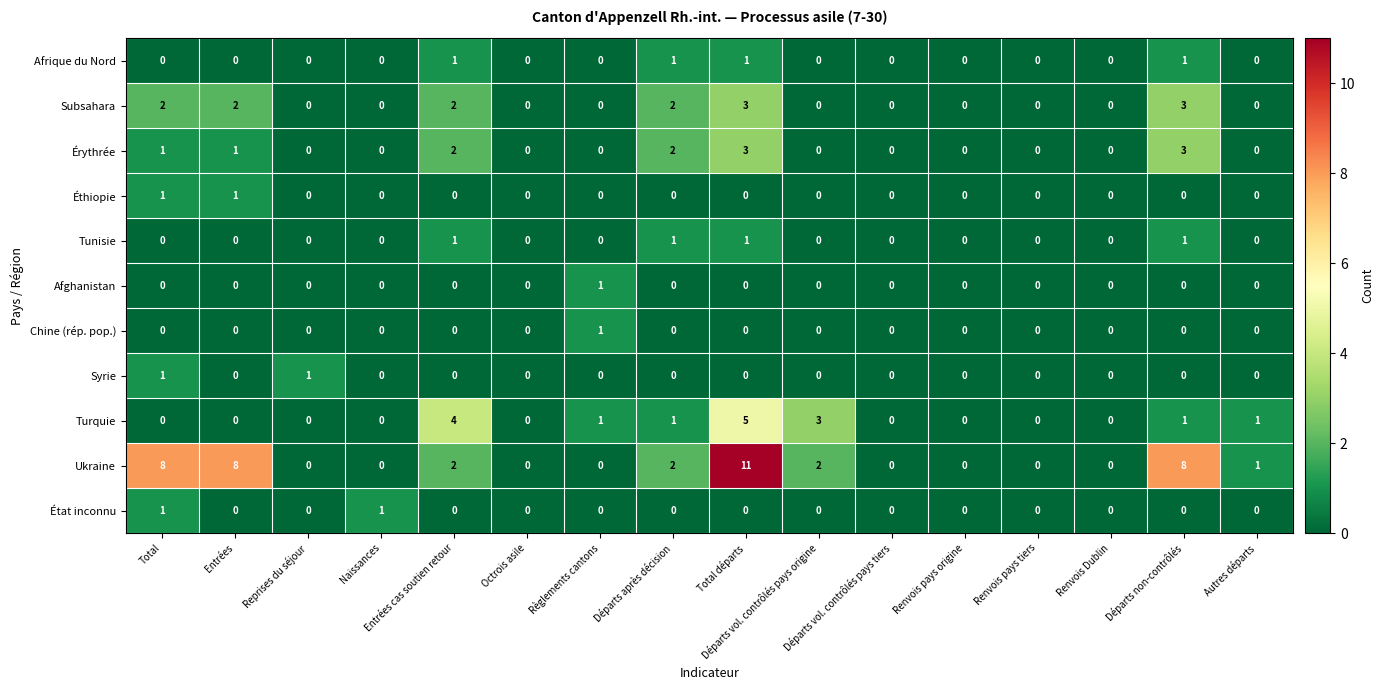

At which category is the sum across all series the highest?

Total départs